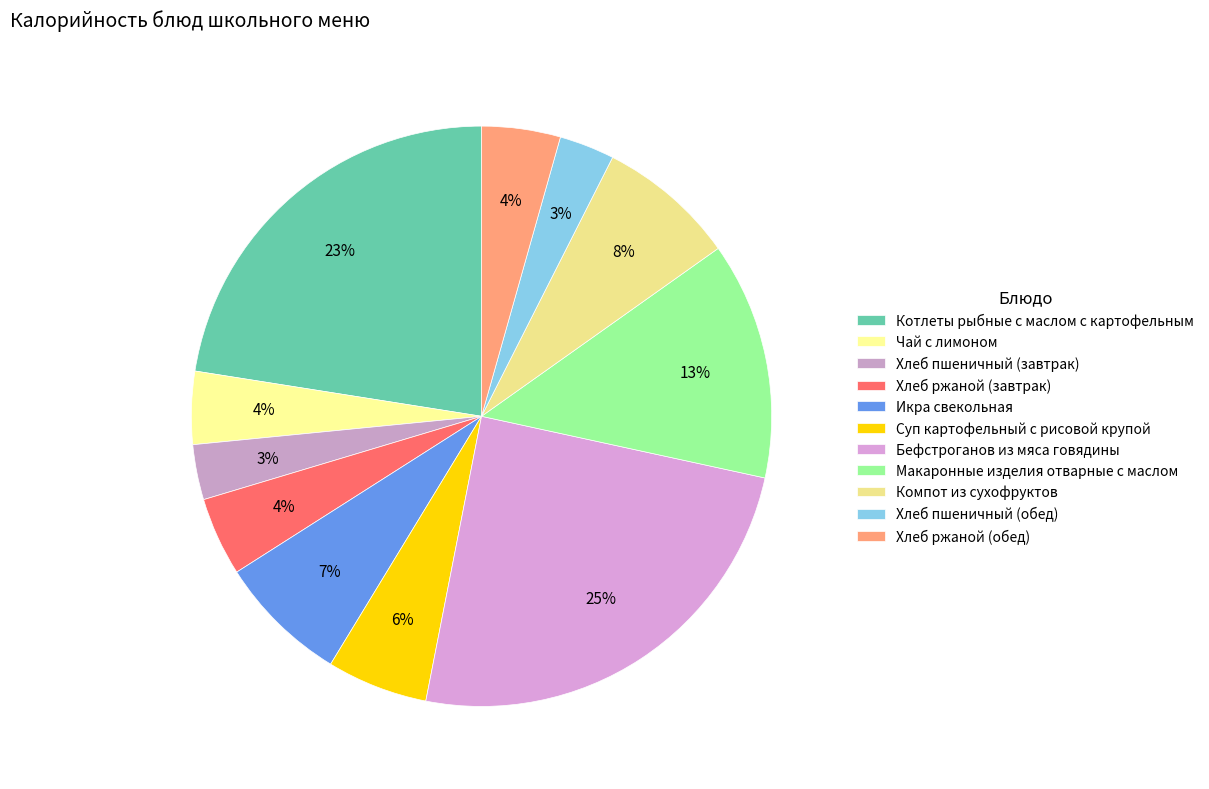

How many segments does this pie chart have?

11